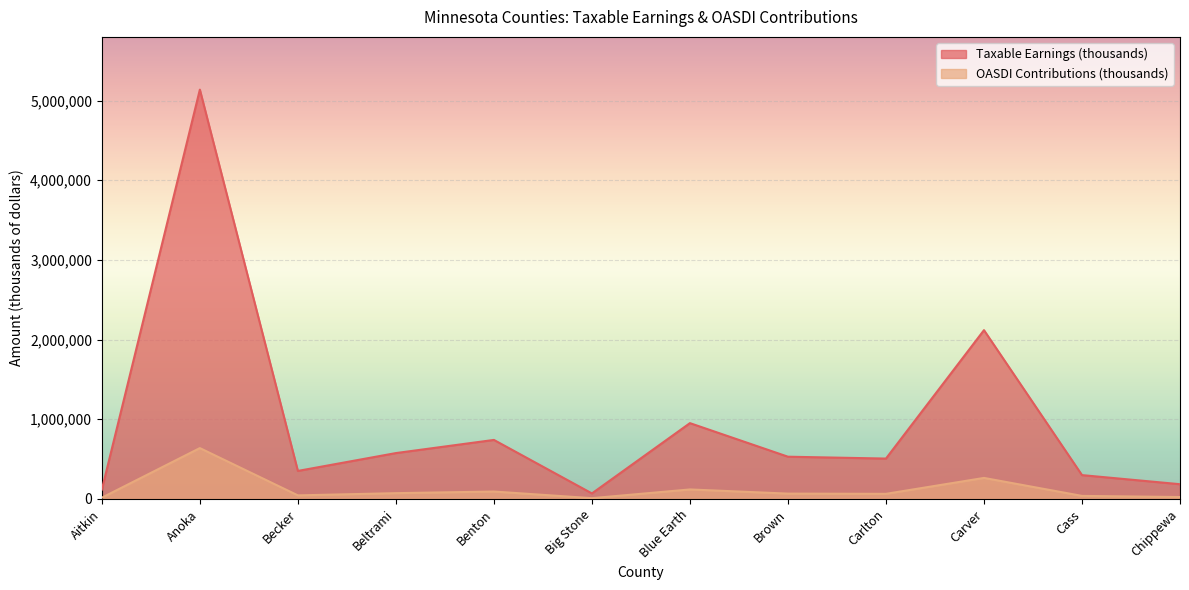

How many interior local valleys does the OASDI Contributions (thousands) series have?

3